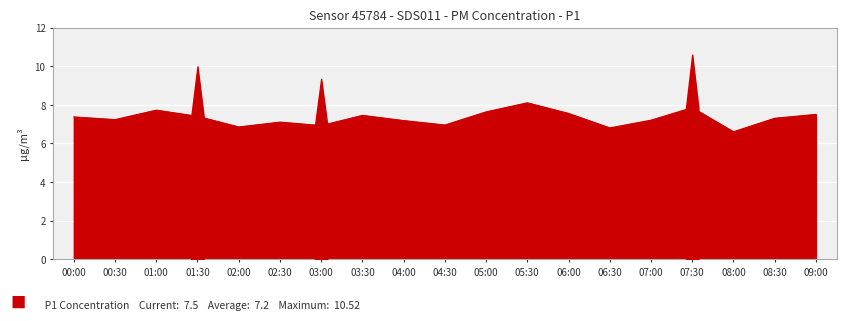

What is the difference between the values at 02:00 and 01:00?

0.9